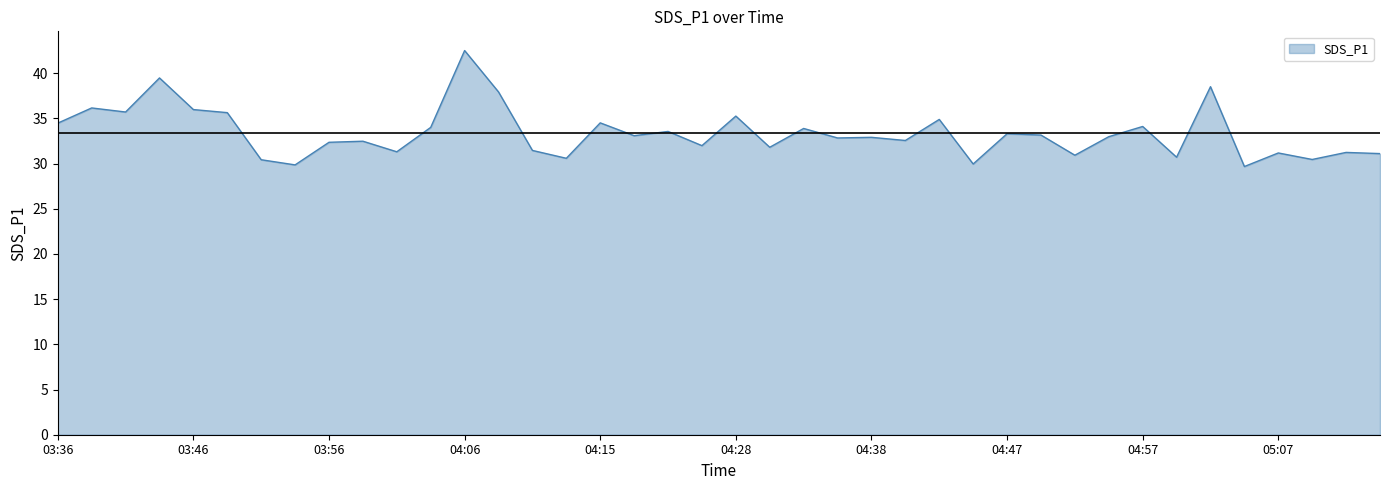

What is the maximum value shown in the chart?

42.5